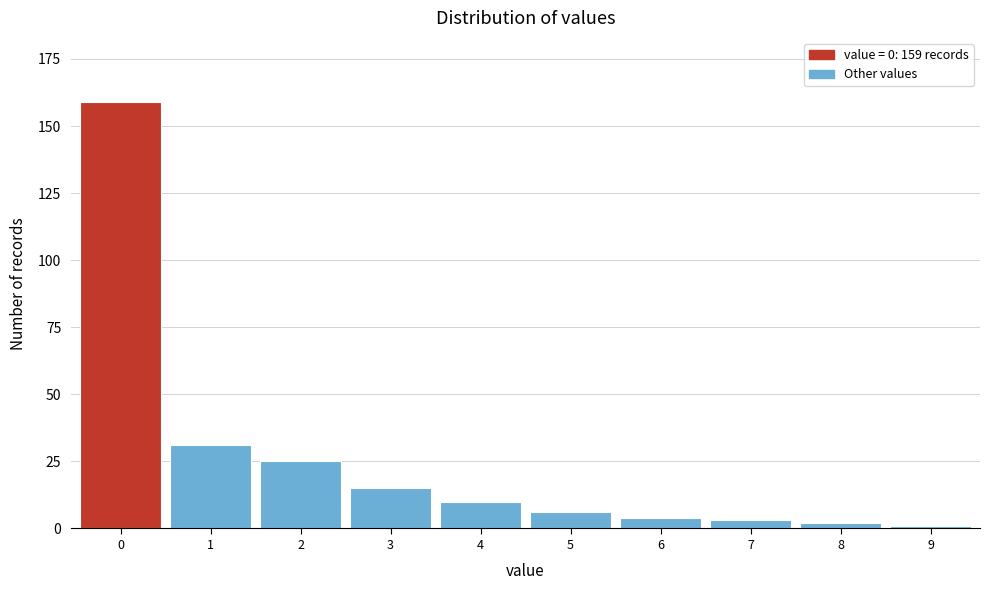

Reading left to right, list all the values displayed in this chart.

159	31	25	15	10	6	4	3	2	1